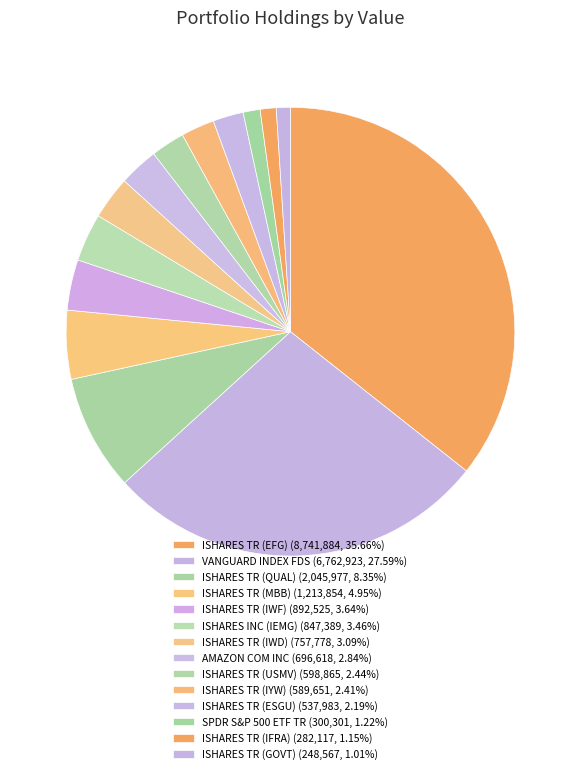

Count the number of slices in the pie.

14